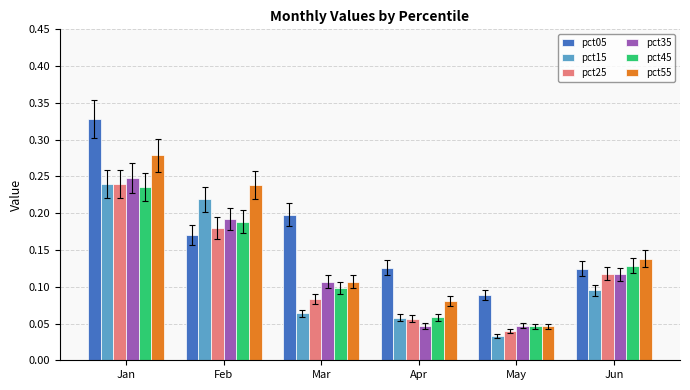

How many bars are there in total?

36